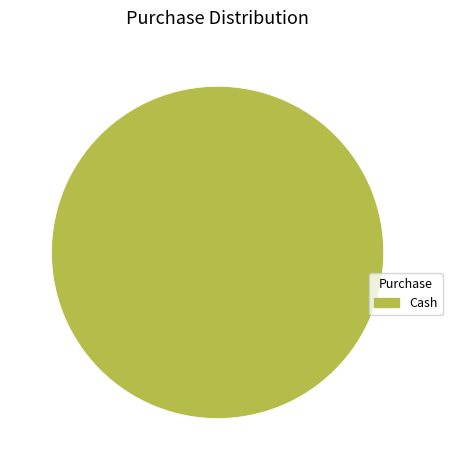

Is it true that Cash is 100% of the pie?

True